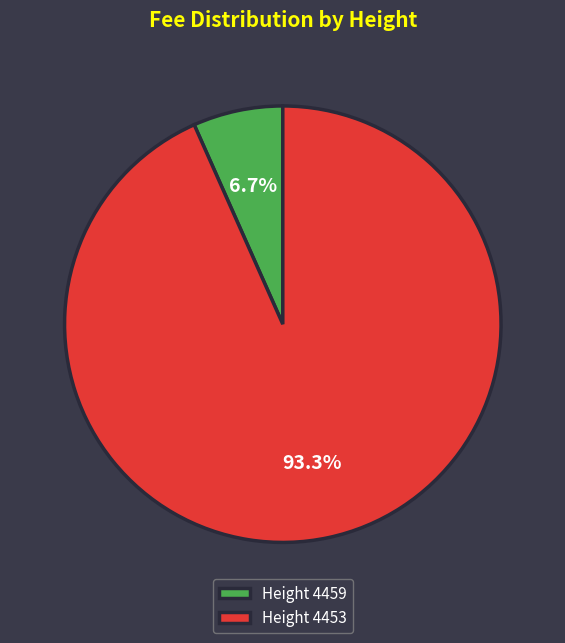

Which category has the biggest portion of the pie?

Height 4453